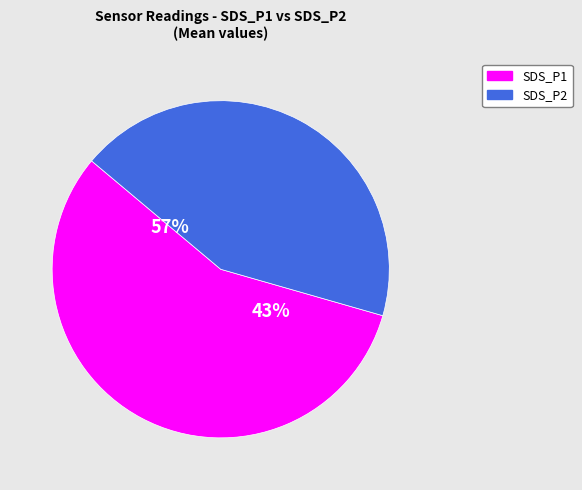

Does SDS_P1 account for over 50% of the chart?

Yes